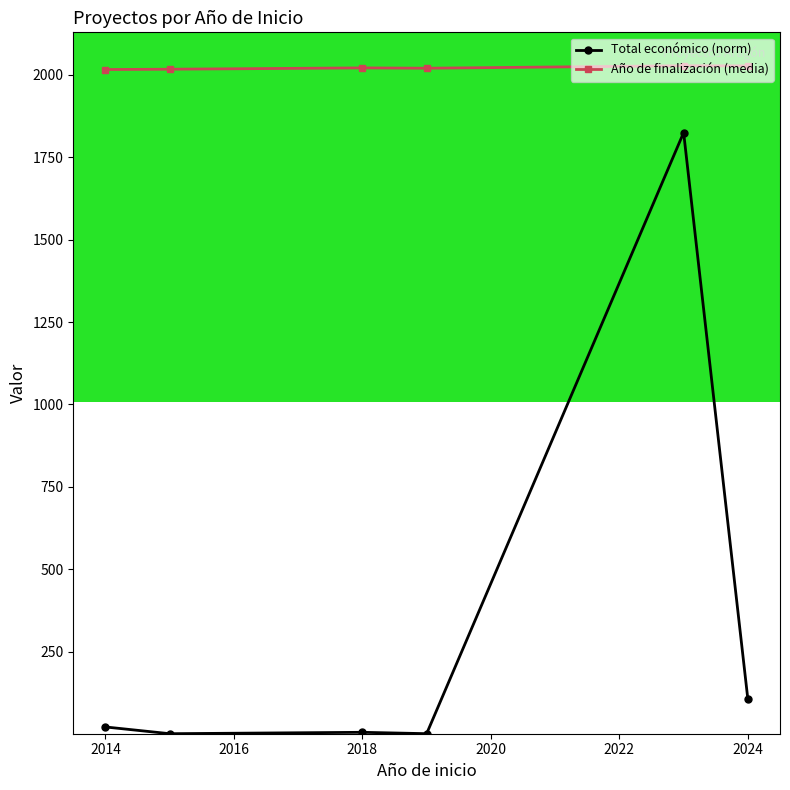

Which series has the largest total across all categories?

Año de finalización (media)